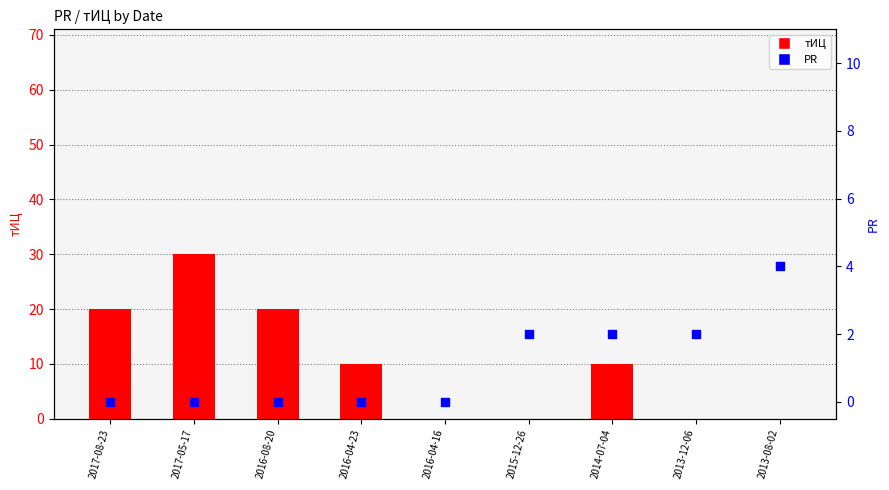

At how many categories does at least one series exceed 8?

5